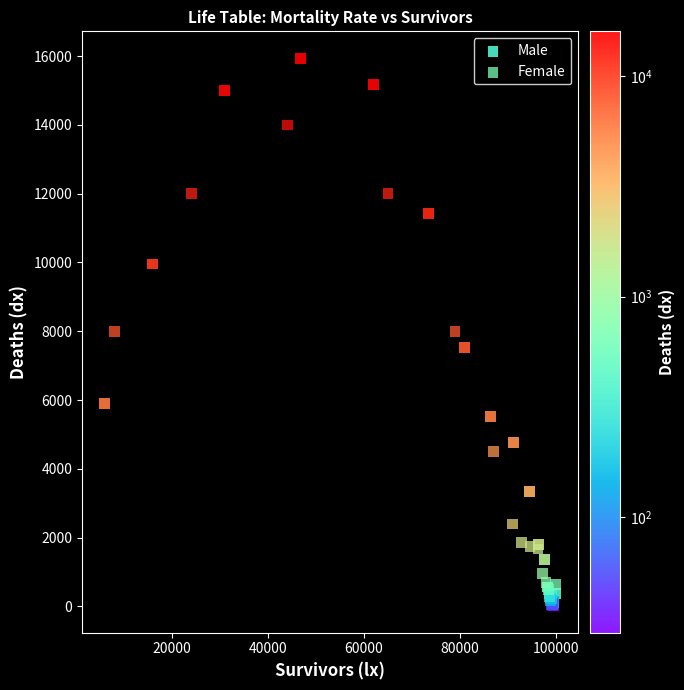

Which series contains the highest Y value?

Male